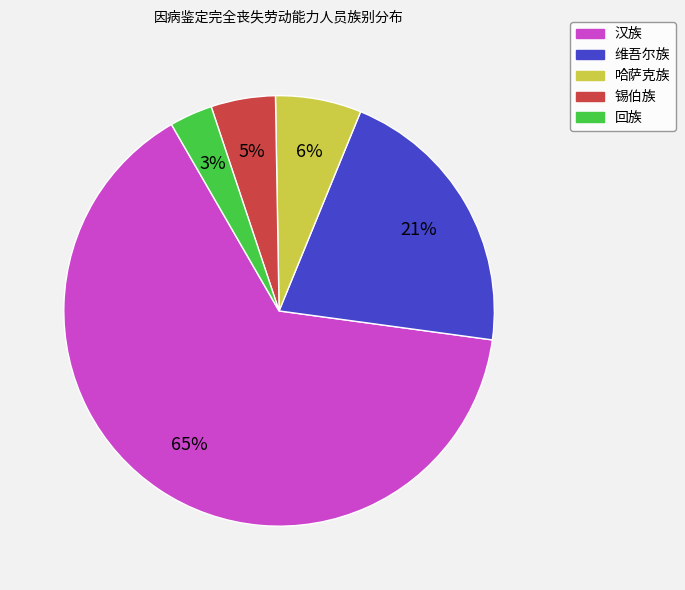

Which has a higher value, 回族 or 维吾尔族?

维吾尔族